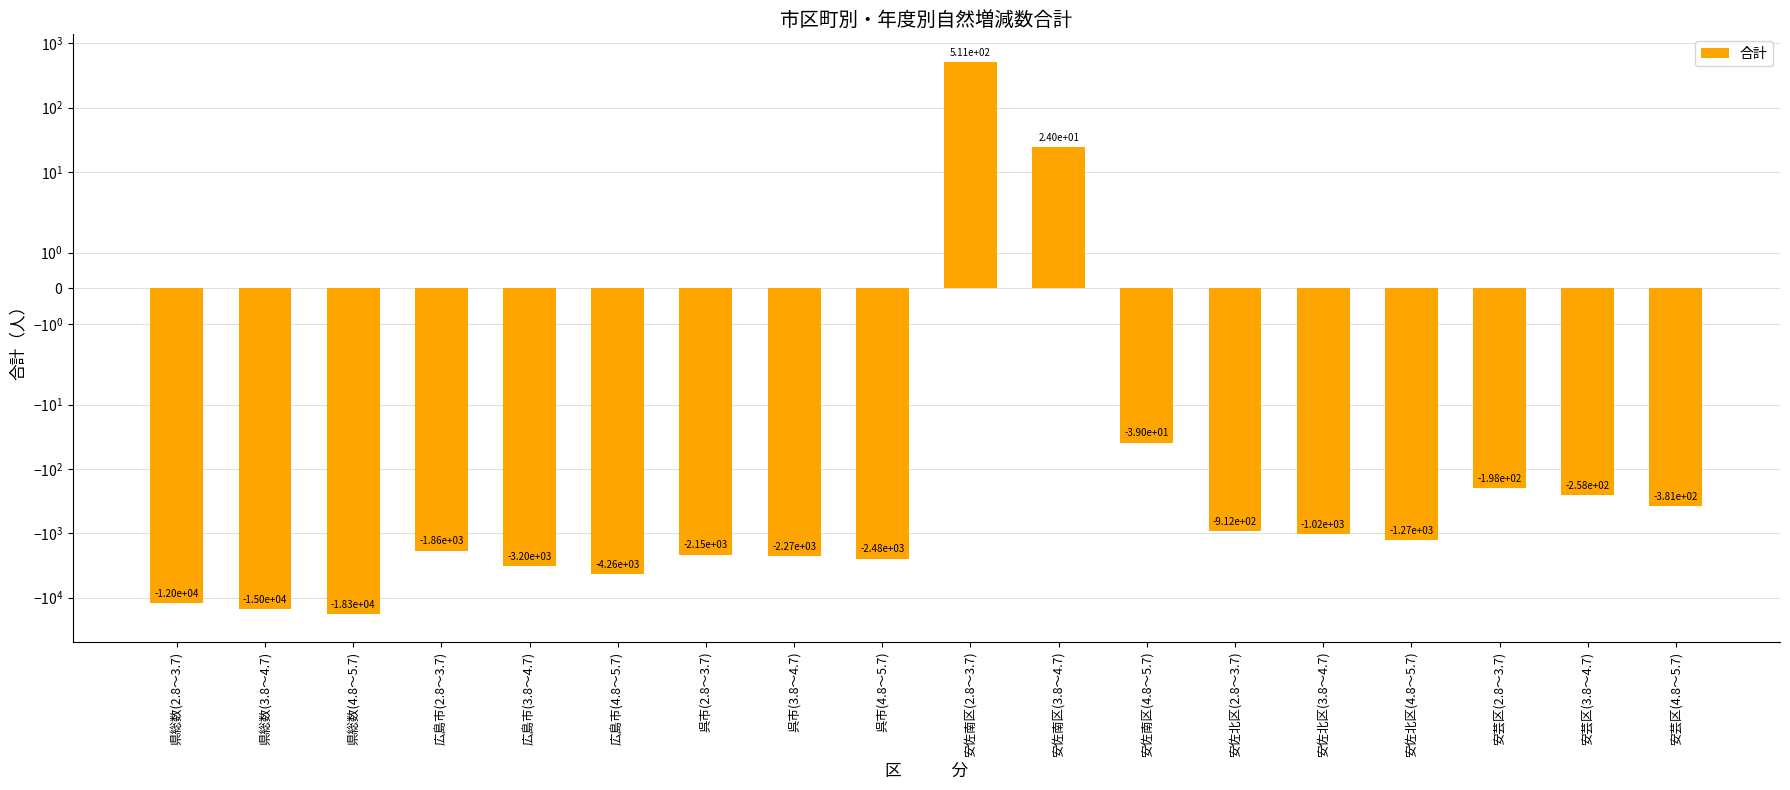

What position from the left is 安佐南区(3.8～4.7)?

11